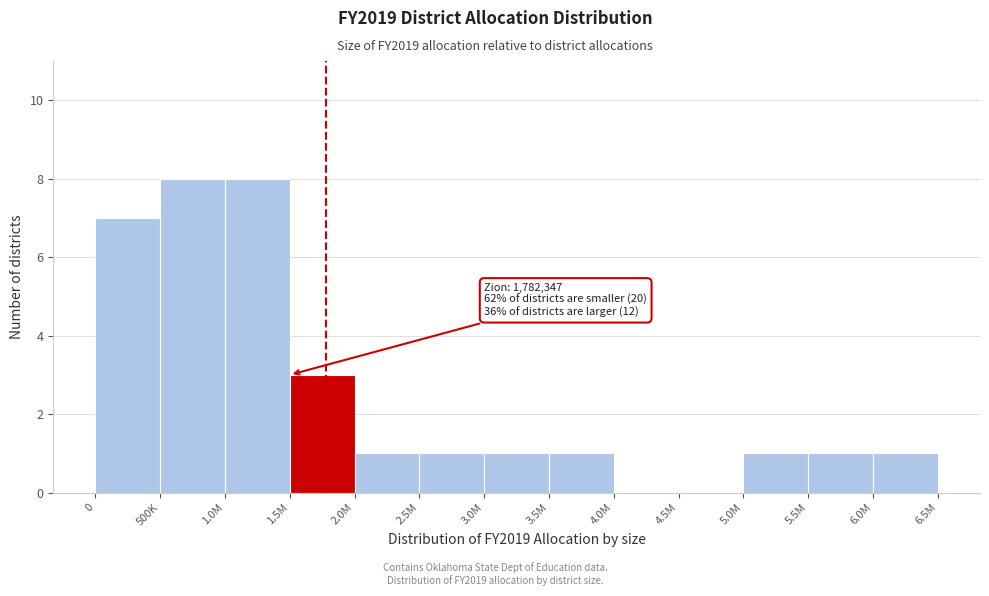

Reading left to right, extract all data points from this chart.

0=7	500K=8	1.0M=8	1.5M=3	2.0M=1	2.5M=1	3.0M=1	3.5M=1	4.0M=0	4.5M=0	5.0M=1	5.5M=1	6.0M=1